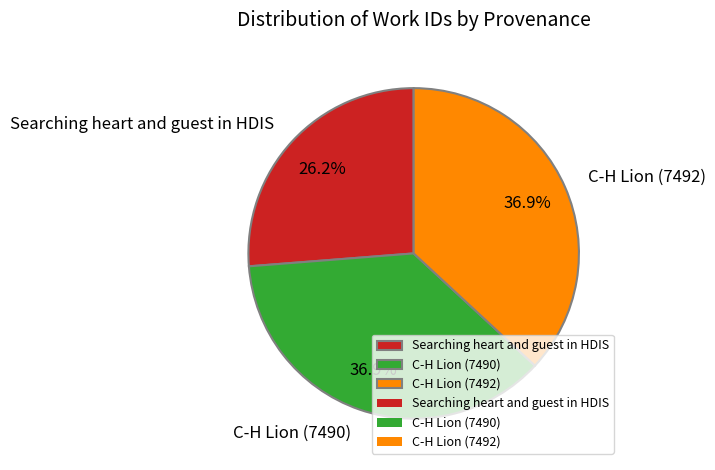

What percentage is the Searching heart and guest in HDIS slice, to the nearest percent?

26%